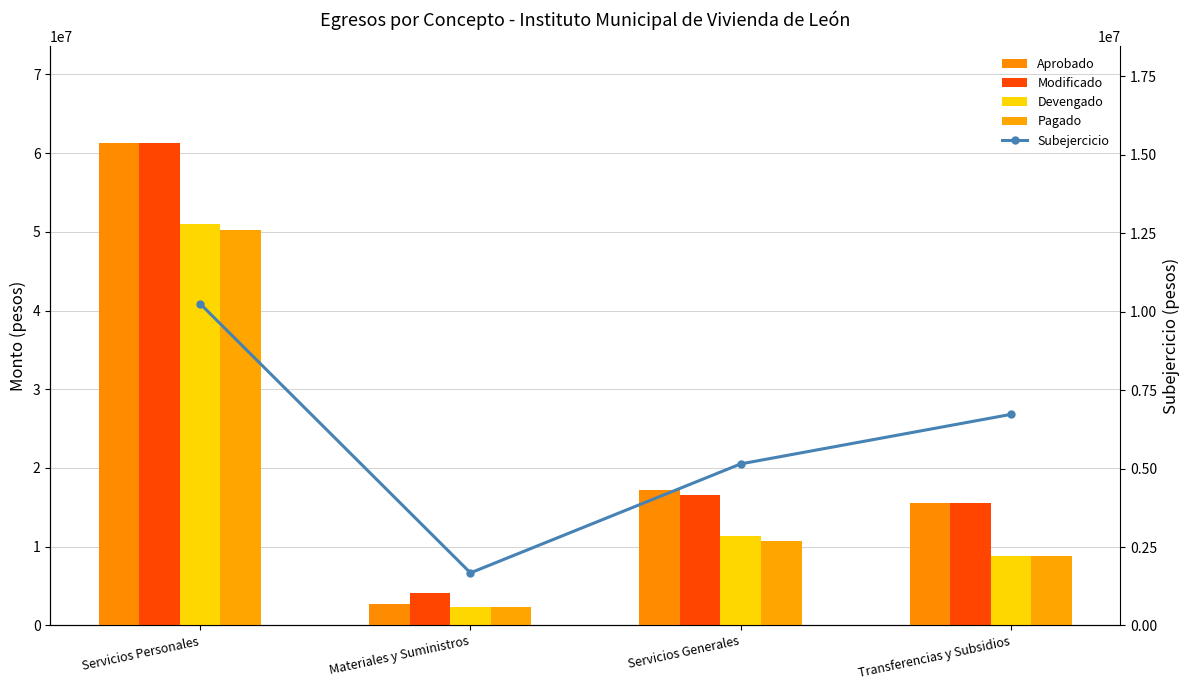

Reading left to right, list all the values displayed in this chart.

Aprobado: 61276868.0	2725410.0	17204119.0	15584874.0
Modificado: 61276868.0	4057740.0	16534119.0	15584874.0
Devengado: 51024504.8	2382228.4	11384861.7	8857427.2
Pagado: 50229100.5	2309983.9	10752723.9	8853427.2
Subejercicio: 10252363.2	1675511.6	5149257.3	6727446.8